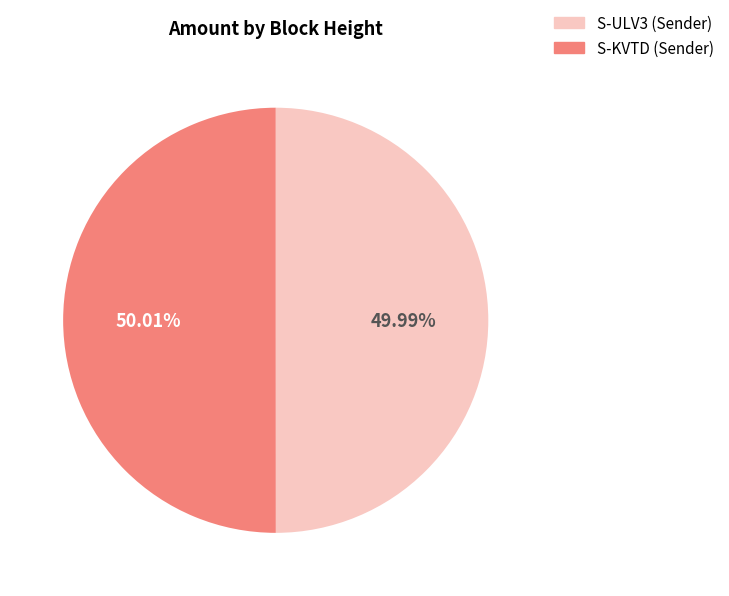

To the nearest percent, what is the difference between the largest and smallest slice percentages?

0%